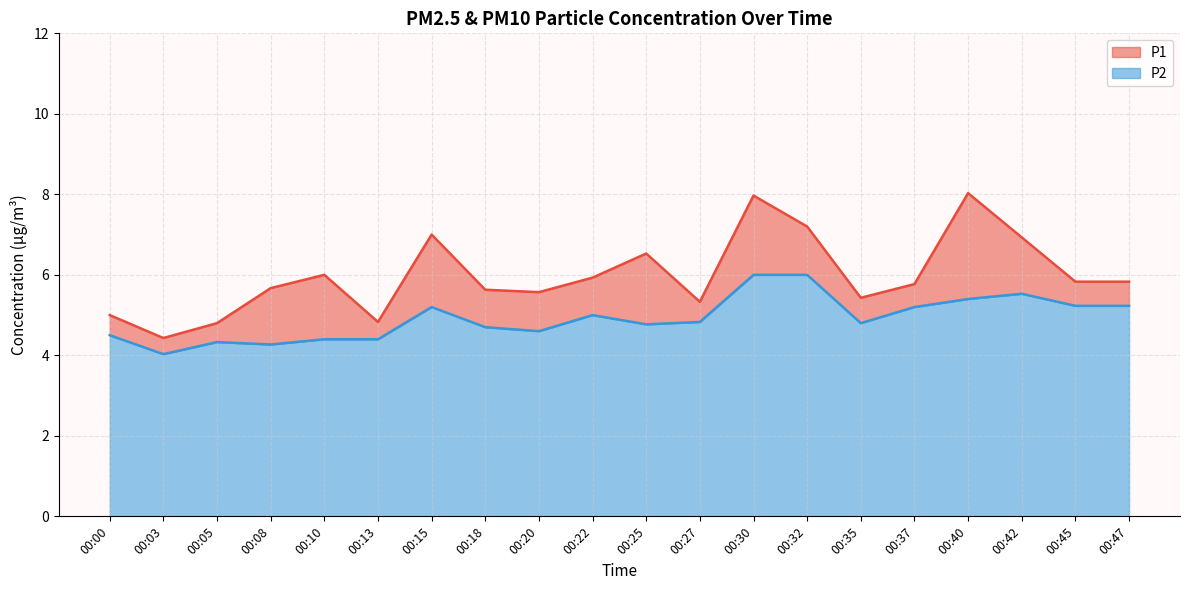

What is the value of the P1 point at the 8th from the left?

5.6